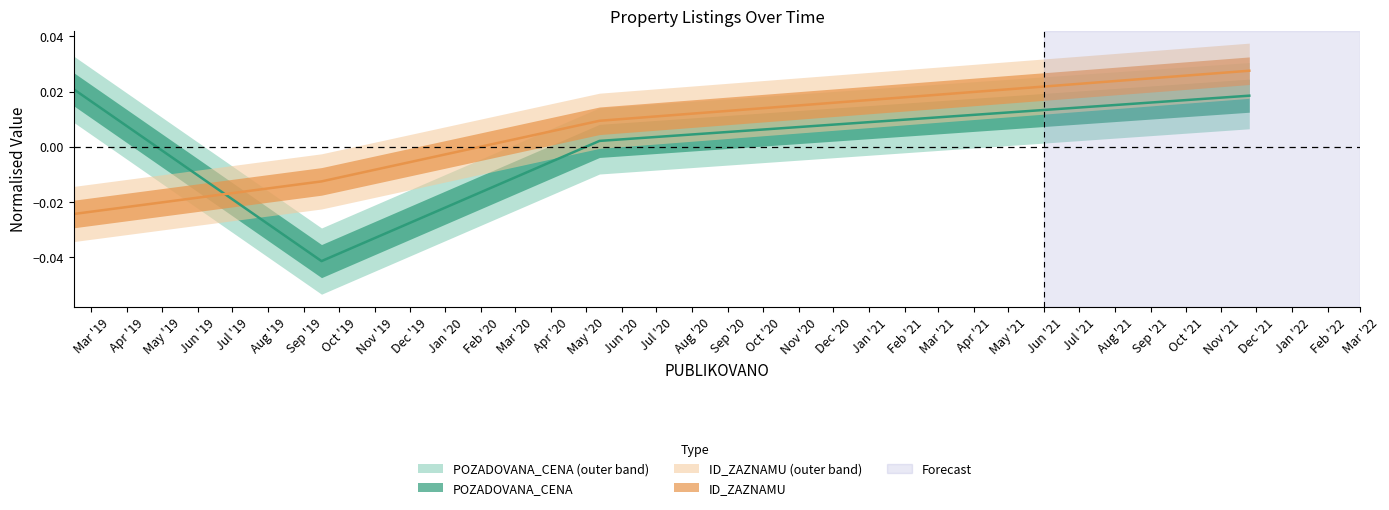

Where does the POZADOVANA_CENA series first go above 0?

2019-02-14